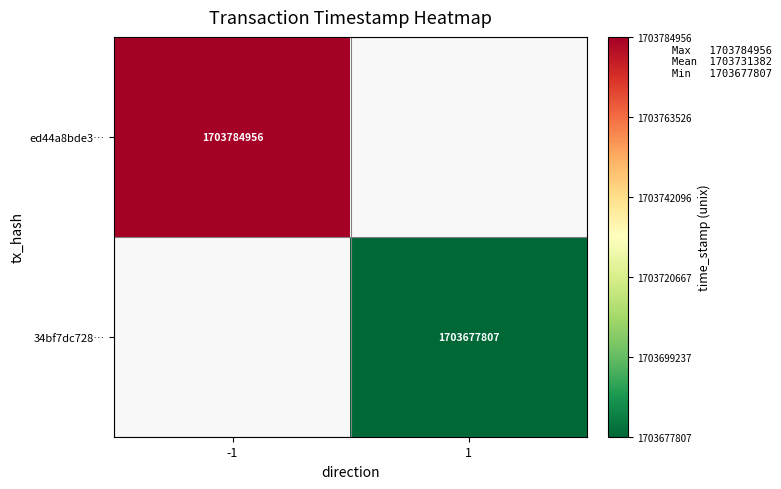

Is the value of ed44a8bde3… at -1 greater than the value of 34bf7dc728… at 1?

Yes